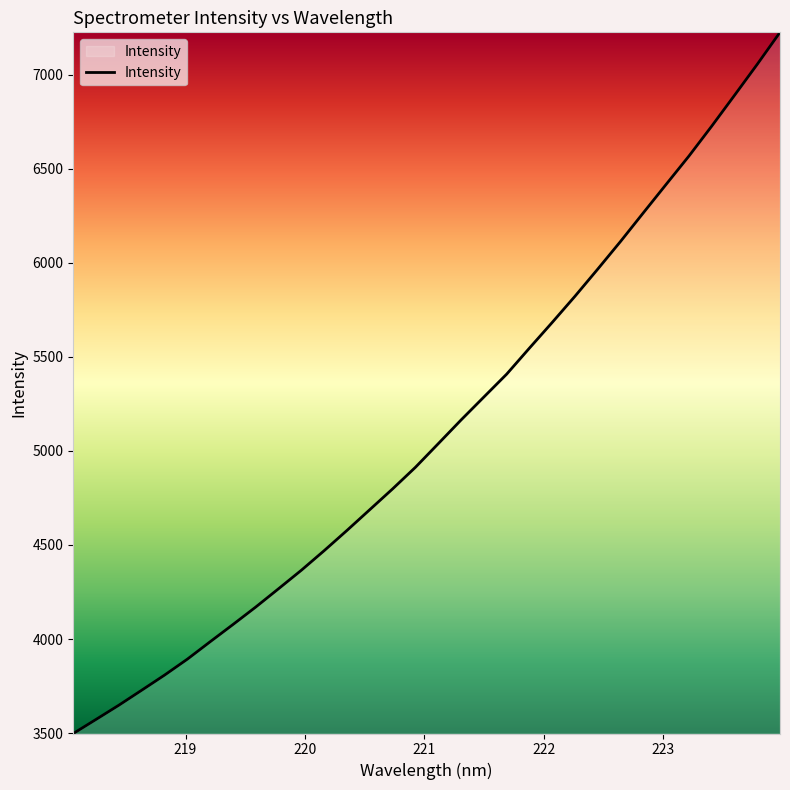

What is the smallest value displayed?

3498.0